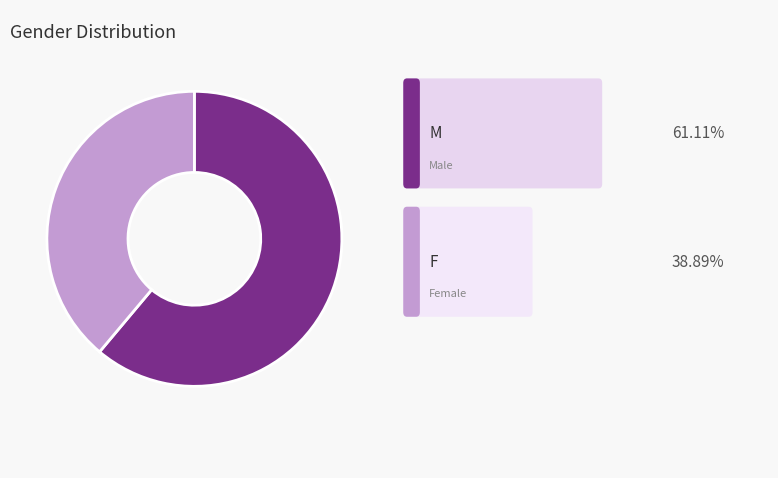

Is there a majority slice in this chart?

Yes